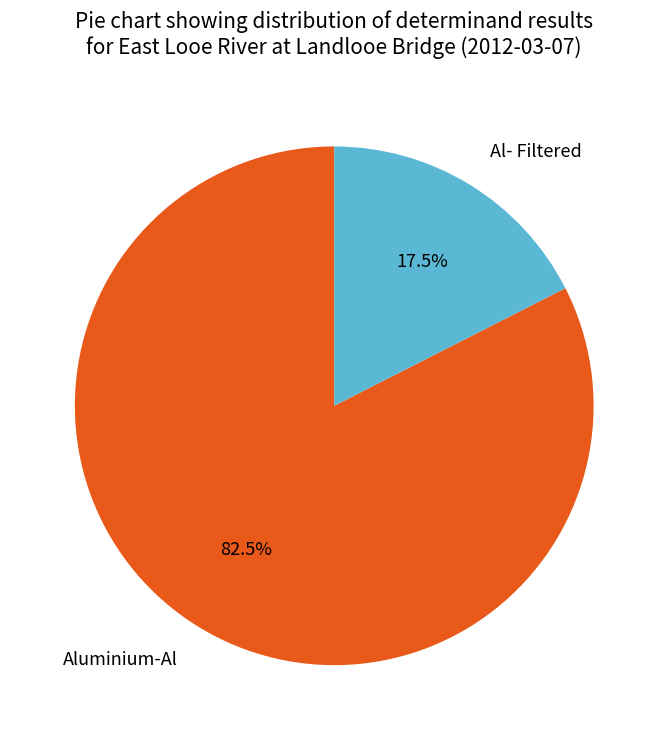

Which slice is the largest?

Aluminium-Al